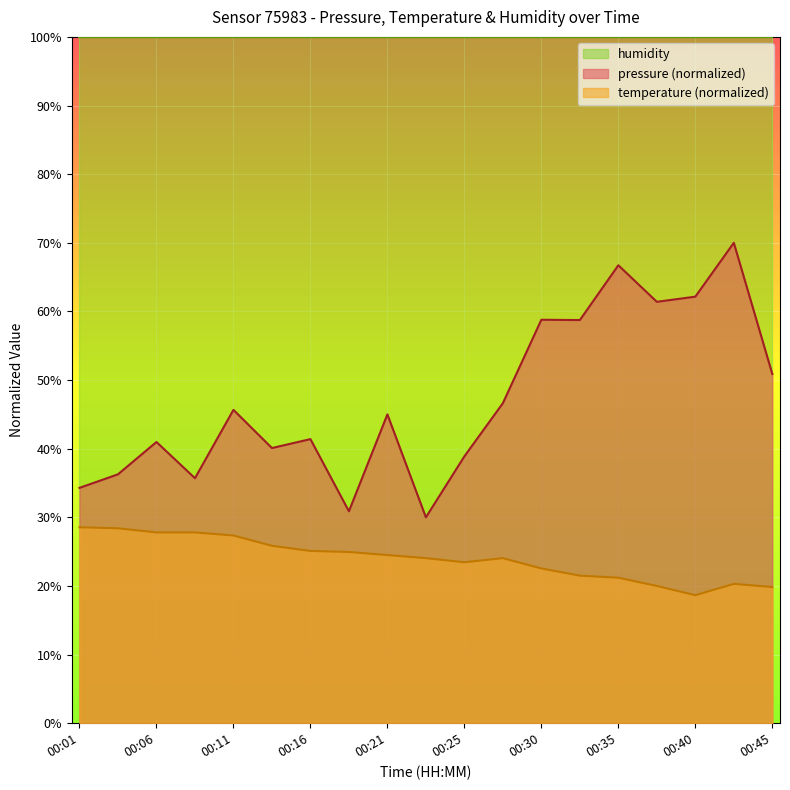

The value of pressure at 00:01 is 34.3. True or false?

True